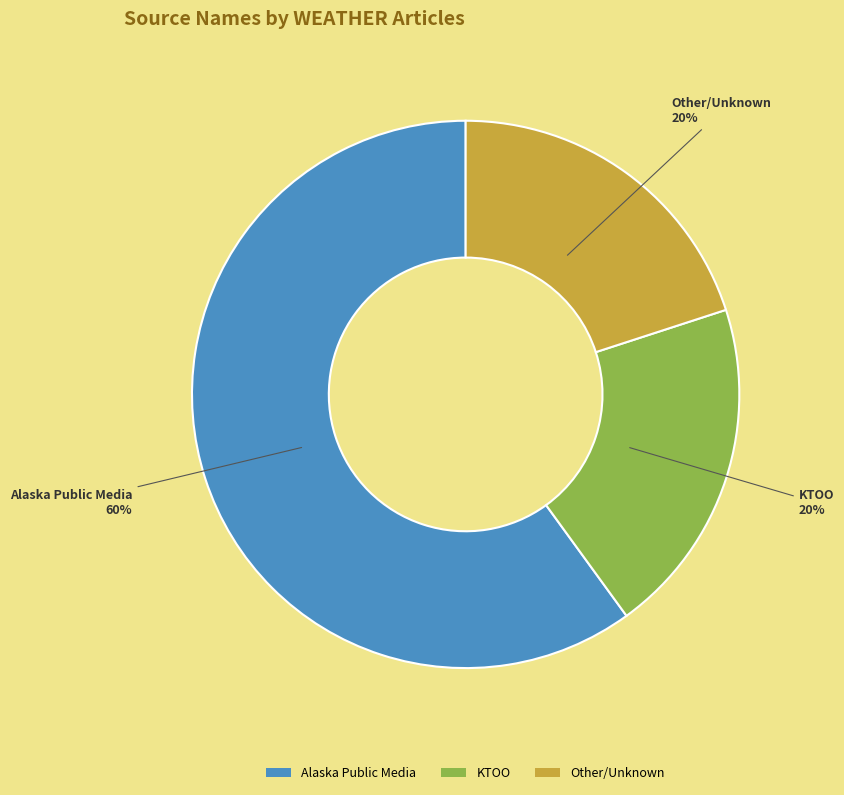

To the nearest percent, what percentage of the pie is Alaska Public Media?

60%